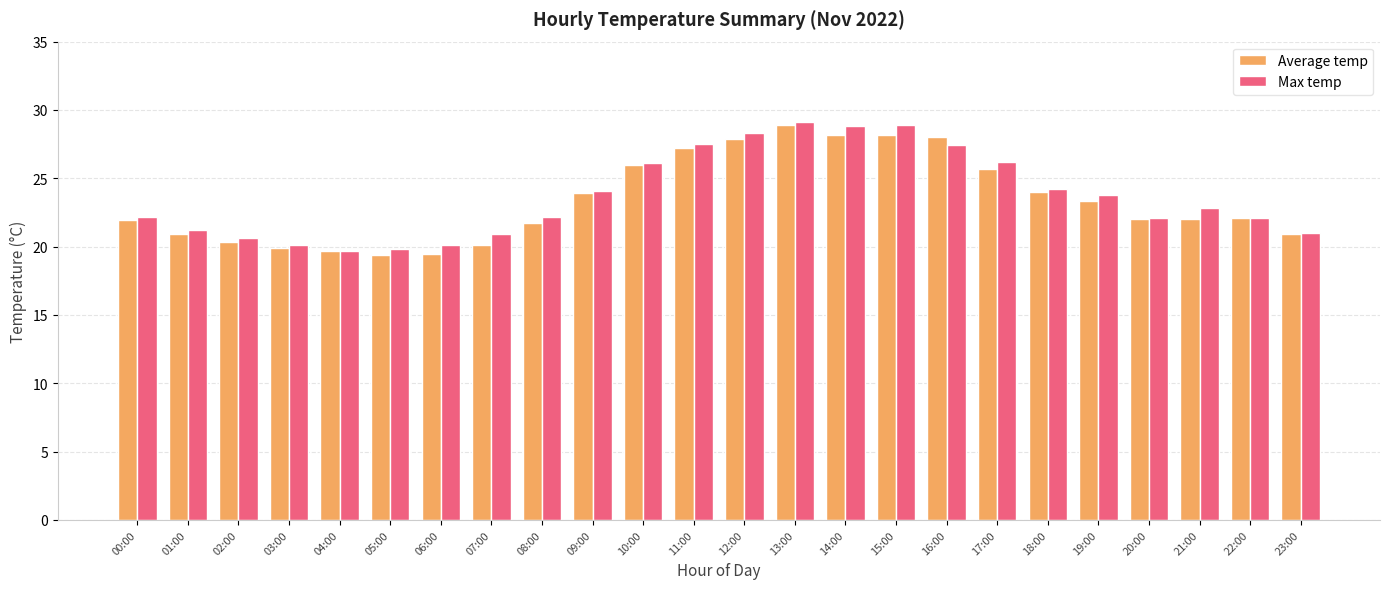

Where does the Max temp series first go above 22?

00:00